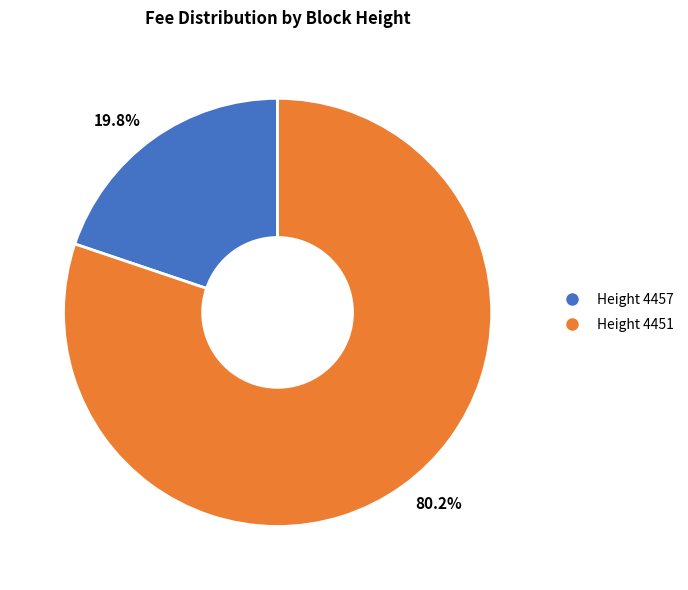

Which category accounts for the majority?

Height 4451